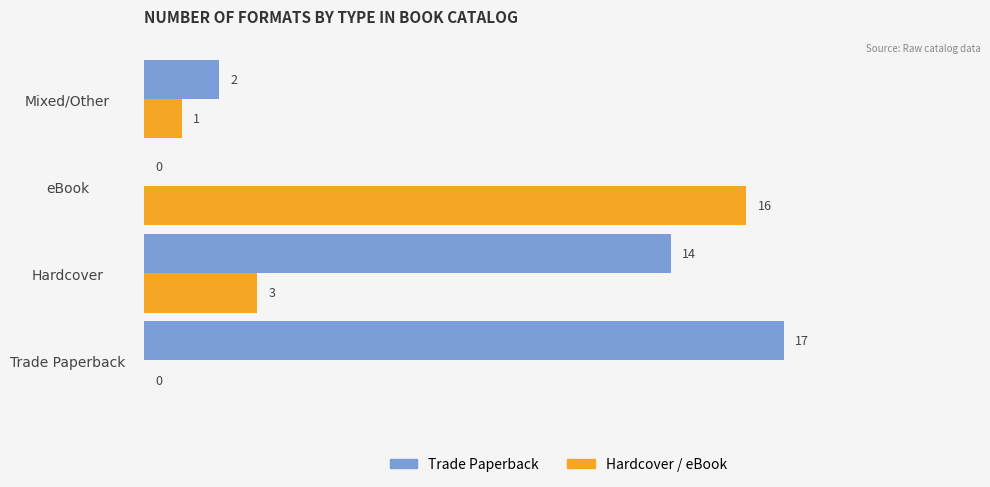

What is the maximum value shown in the chart?

17